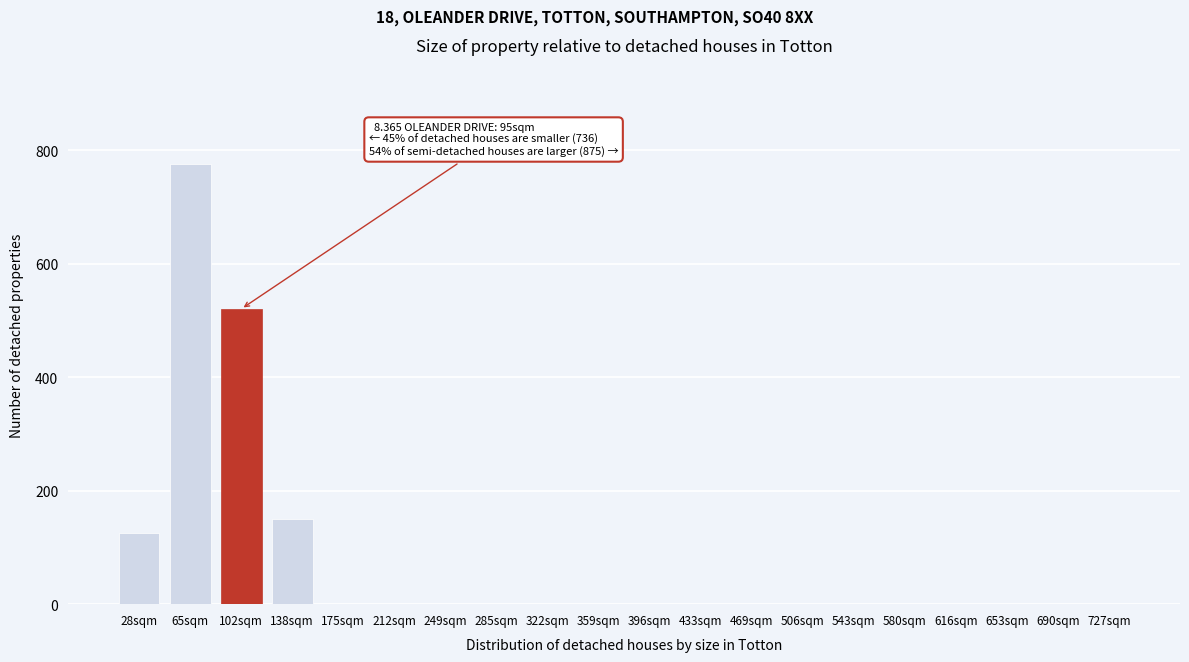

Reading left to right, transcribe all the data shown in this chart.

28sqm=125	65sqm=775	102sqm=520	138sqm=150	175sqm=0	212sqm=0	249sqm=0	285sqm=0	322sqm=0	359sqm=0	396sqm=0	433sqm=0	469sqm=0	506sqm=0	543sqm=0	580sqm=0	616sqm=0	653sqm=0	690sqm=0	727sqm=0